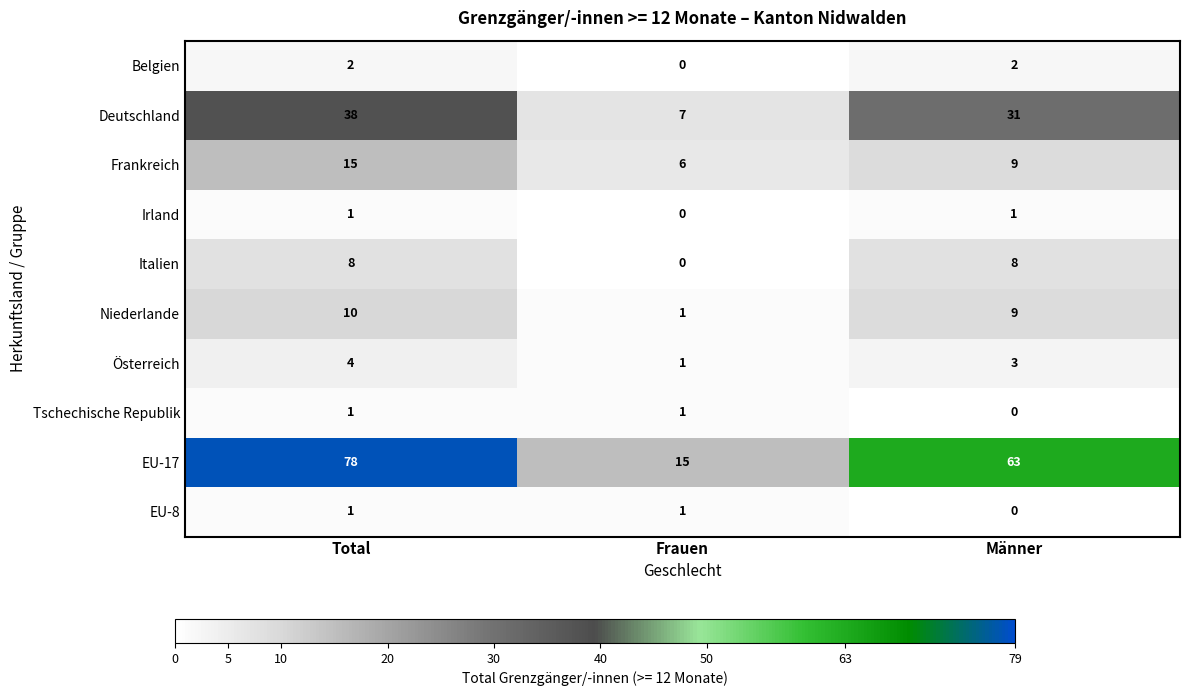

True or false: Deutschland has a value of 62 at Total.

False